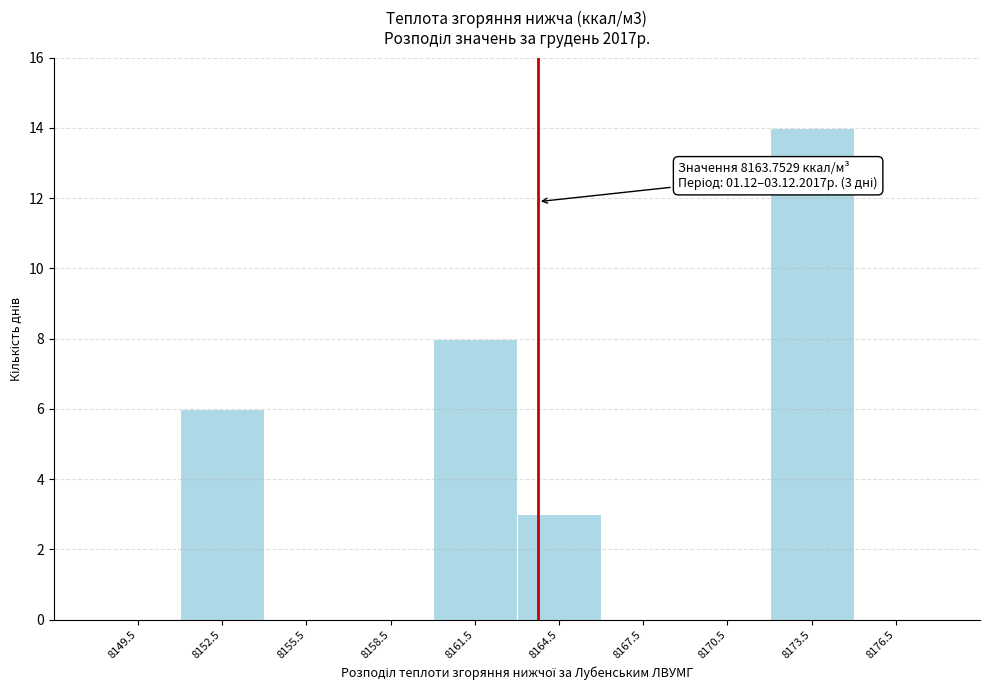

Which range on the x-axis has the tallest bar?

8172 to 8175